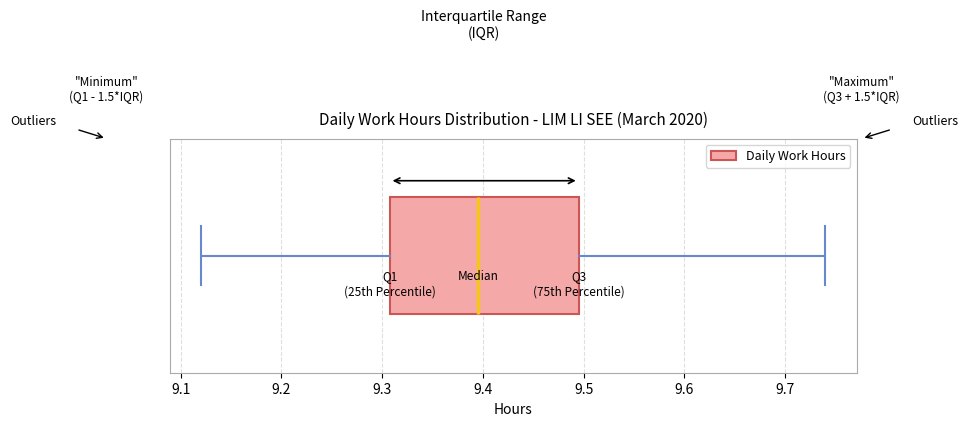

Where does the right whisker of the box end on the x-axis? The values are not printed on the chart, so give them approximately, as read against the axis.

9.74